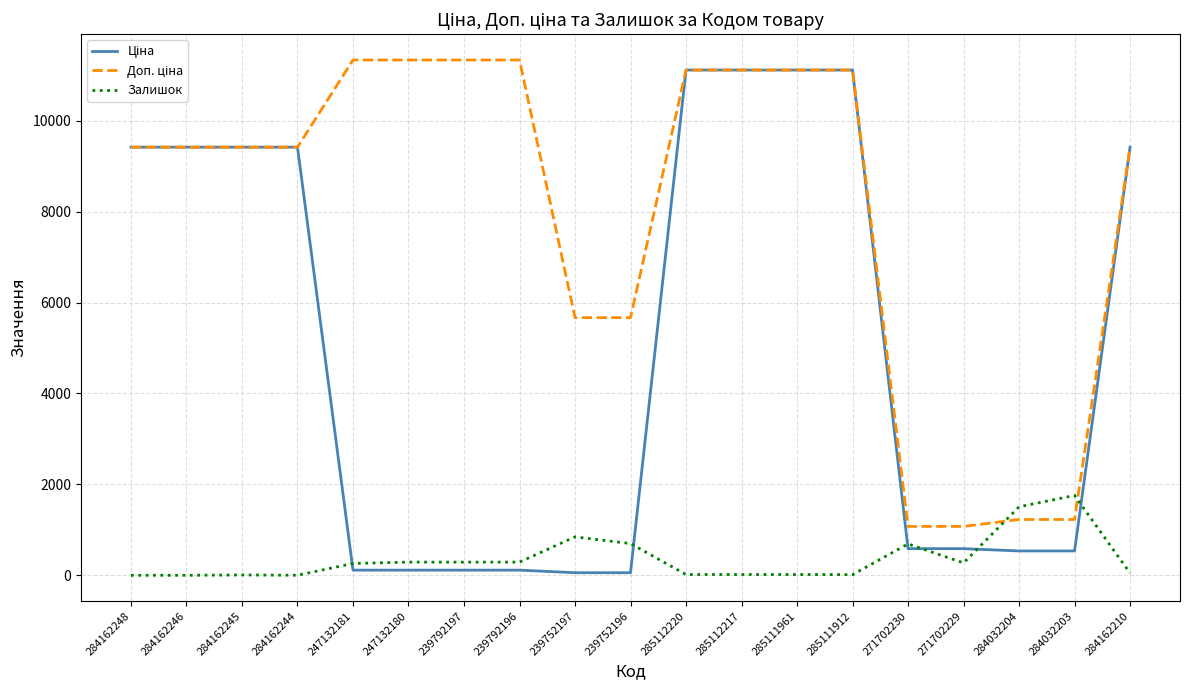

What is the total value across all series at 284032203?

3518.6